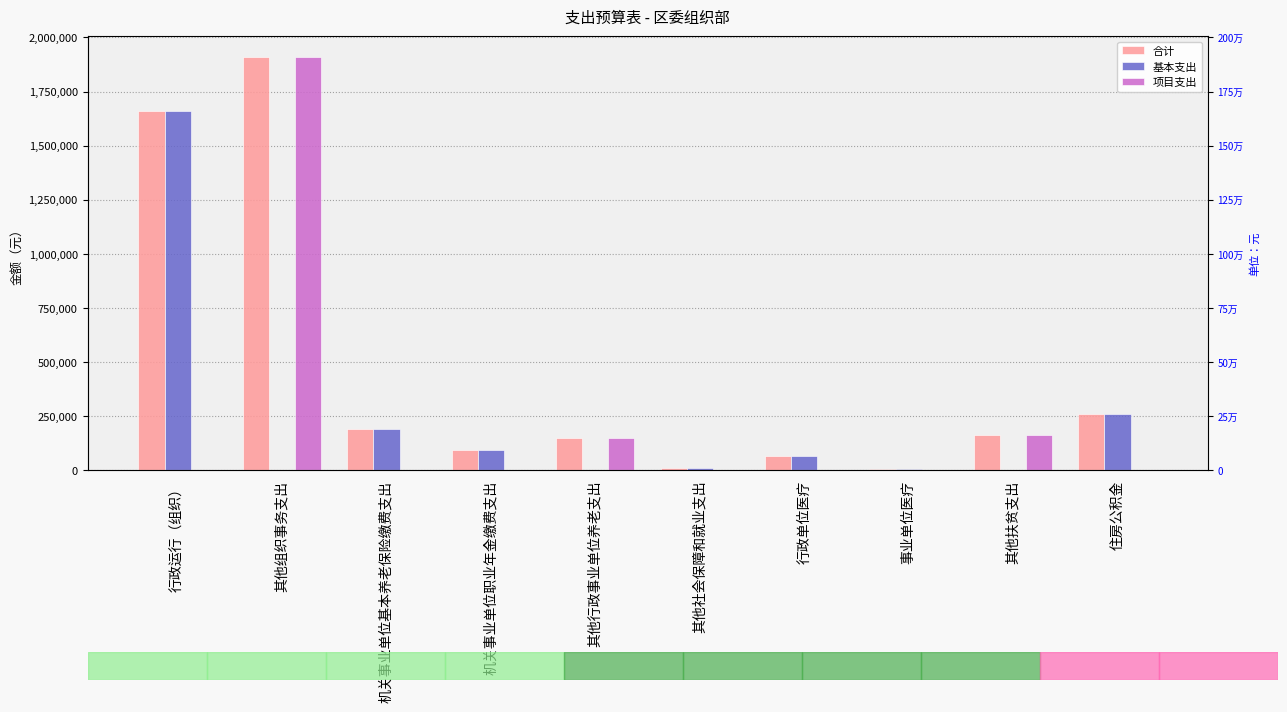

What position from the left is 其他社会保障和就业支出?

6